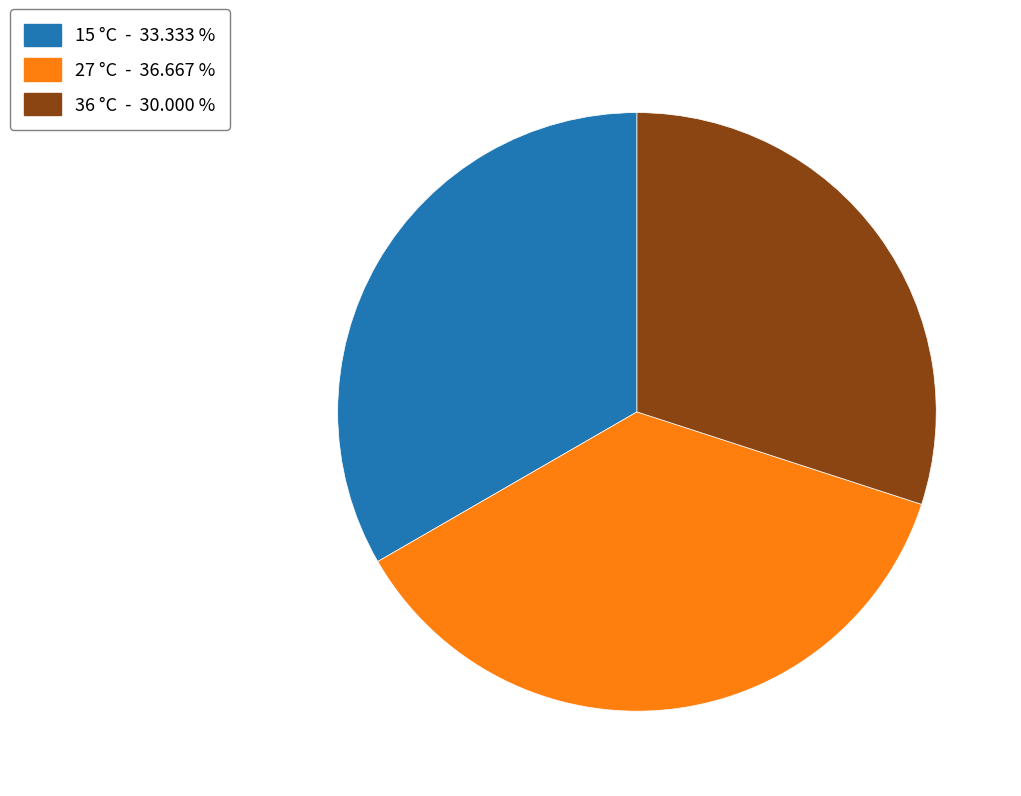

What is the smallest slice in the pie chart?

36